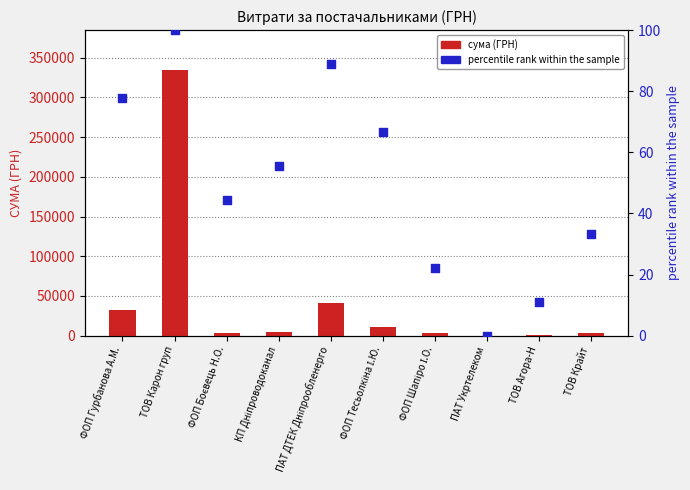

What is the total value across all series at ФОП Тесьолкіна І.Ю.?

10777.3